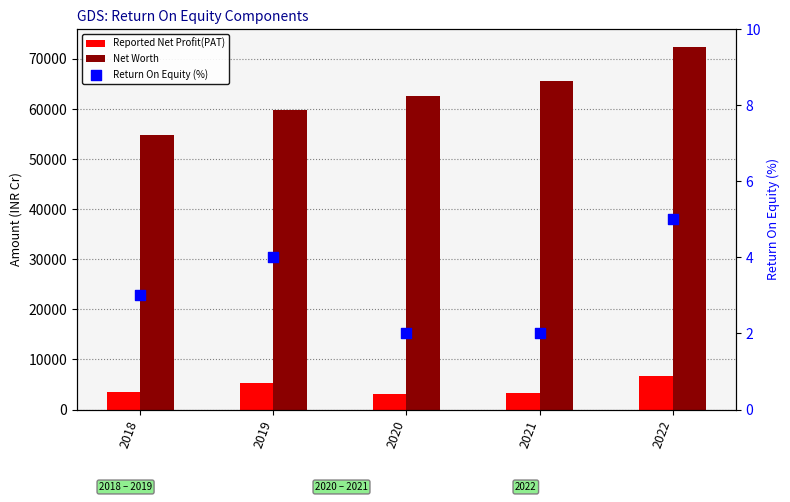

What are all the series names shown in the legend?

Reported Net Profit(PAT), Net Worth, Return On Equity (%)